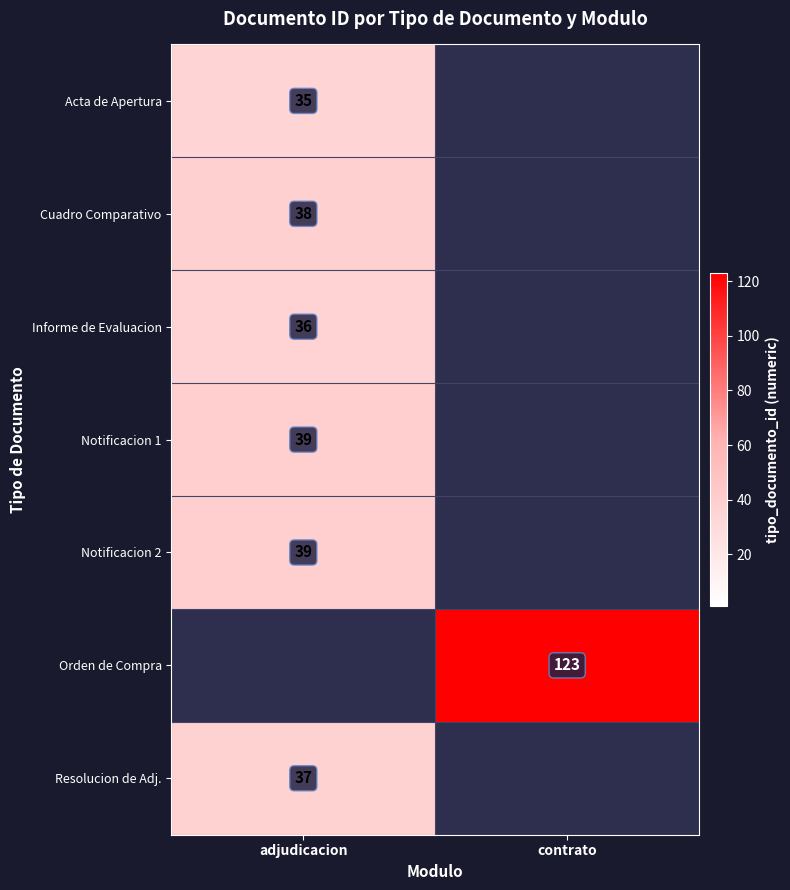

Is the value of Notificacion 2 at adjudicacion greater than the value of Cuadro Comparativo at adjudicacion?

Yes